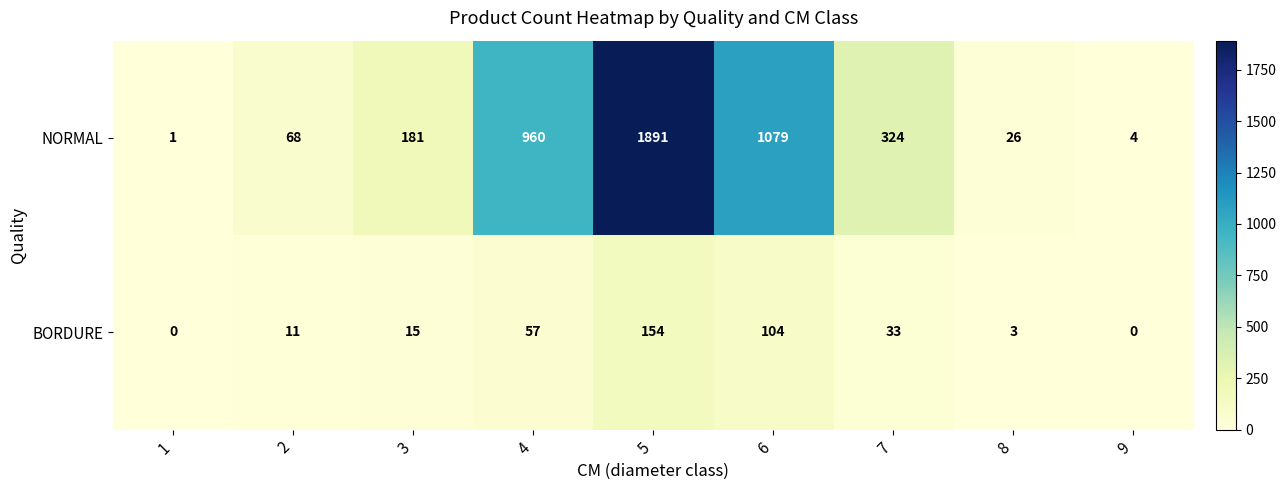

List the series in order of their overall mean, highest first.

NORMAL, BORDURE